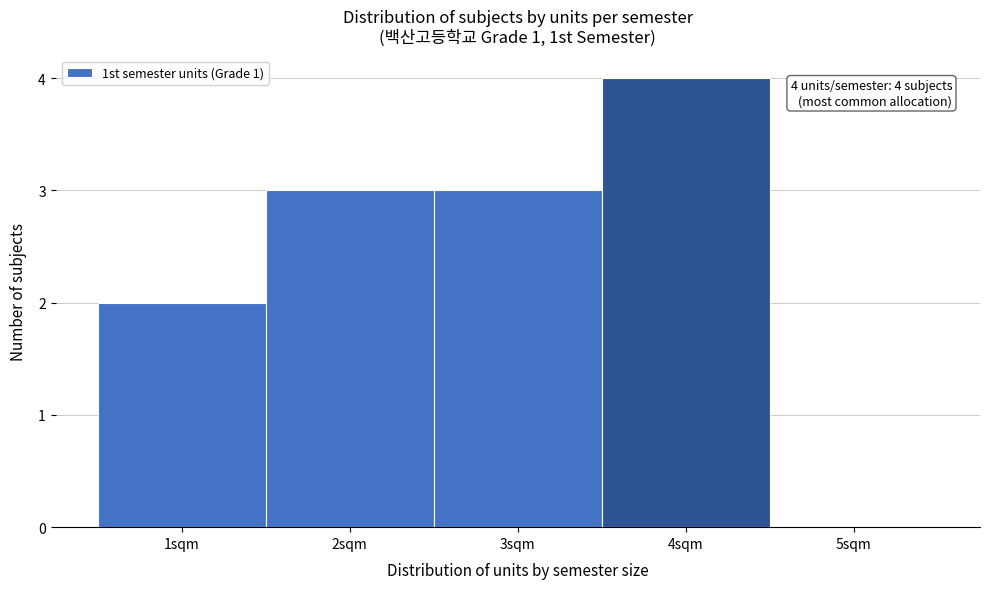

Over which range of the x-axis is the bar tallest?

3.5 to 4.5